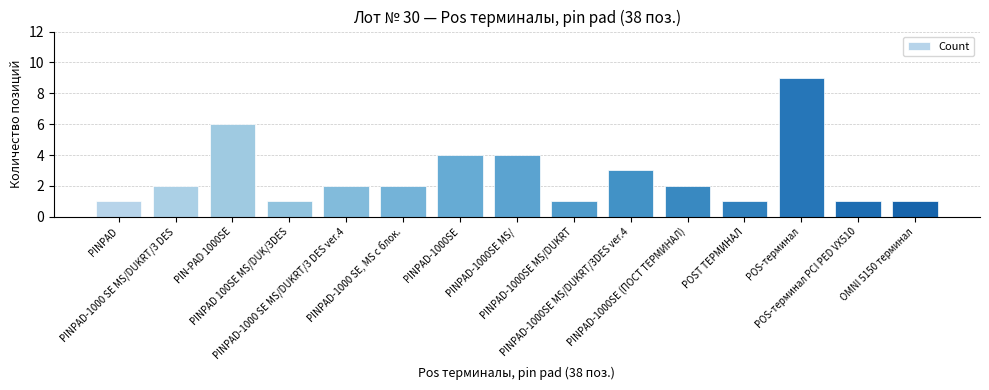

Reading left to right, transcribe all the data shown in this chart.

PINPAD=1	PINPAD-1000 SE MS/DUKRT/3 DES=2	PIN-PAD 1000SE=6	PINPAD 100SE MS/DUK/3DES=1	PINPAD-1000 SE MS/DUKRT/3 DES ver.4=2	PINPAD-1000 SE, MS с блок.=2	PINPAD-1000SE=4	PINPAD-1000SE MS/=4	PINPAD-1000SE MS/DUKRT=1	PINPAD-1000SE MS/DUKRT/3DES ver.4=3	PINPAD-1000SE (ПОСТ ТЕРМИНАЛ)=2	POST ТЕРМИНАЛ=1	POS-терминал=9	POS-терминал PCI PED VX510=1	OMNI 5150 терминал=1